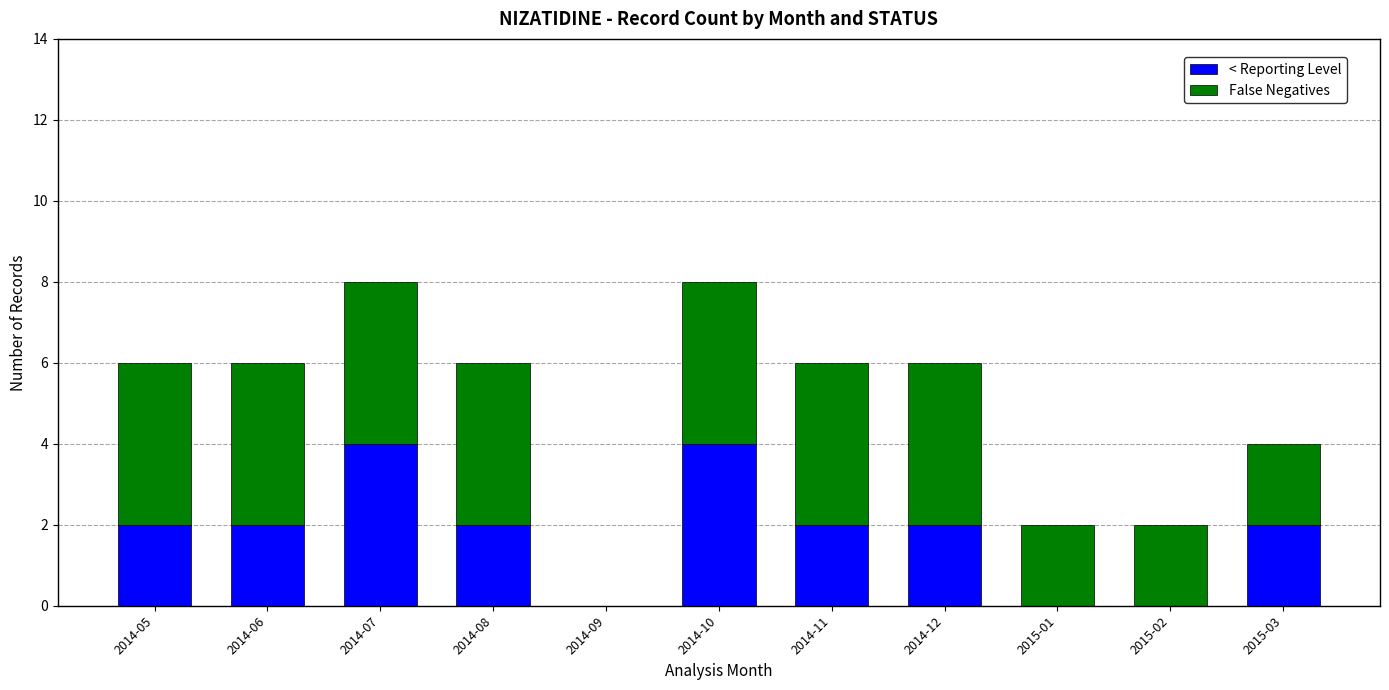

What is the maximum value for < Reporting Level?

4